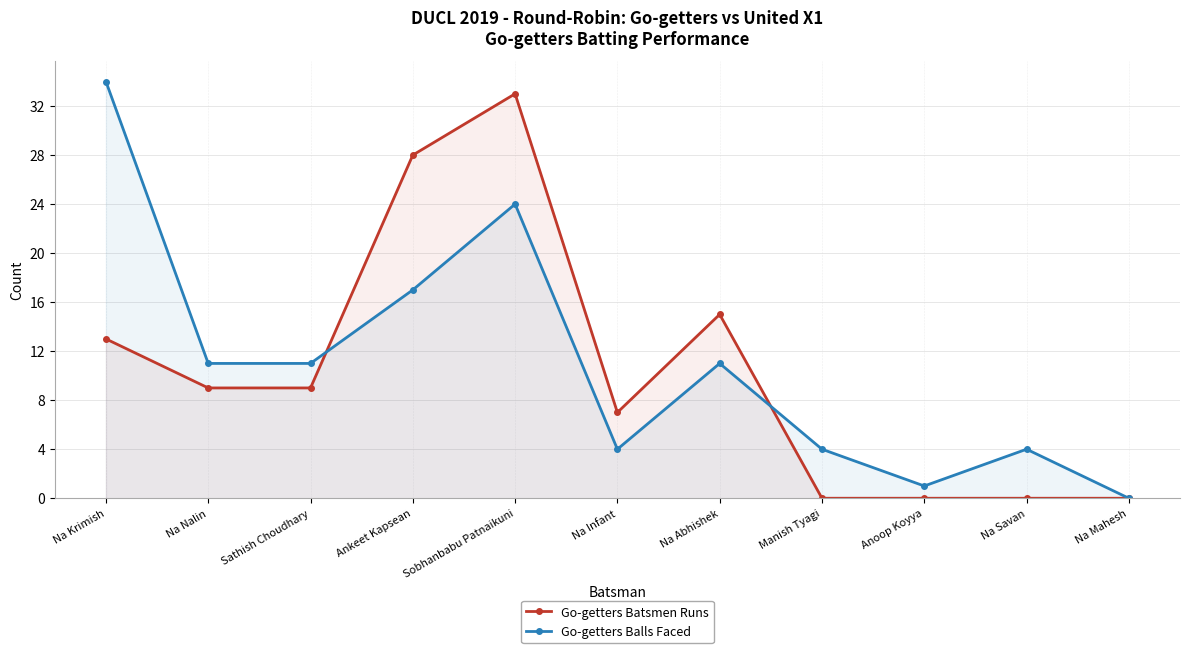

Reading left to right, transcribe all the data shown in this chart.

Go-getters Batsmen Runs: Na Krimish=13	Na Nalin=9	Sathish Choudhary=9	Ankeet Kapsean=28	Sobhanbabu Patnaikuni=33	Na Infant=7	Na Abhishek=15	Manish Tyagi=0	Anoop Koyya=0	Na Savan=0	Na Mahesh=0
Go-getters Balls Faced: Na Krimish=34	Na Nalin=11	Sathish Choudhary=11	Ankeet Kapsean=17	Sobhanbabu Patnaikuni=24	Na Infant=4	Na Abhishek=11	Manish Tyagi=4	Anoop Koyya=1	Na Savan=4	Na Mahesh=0